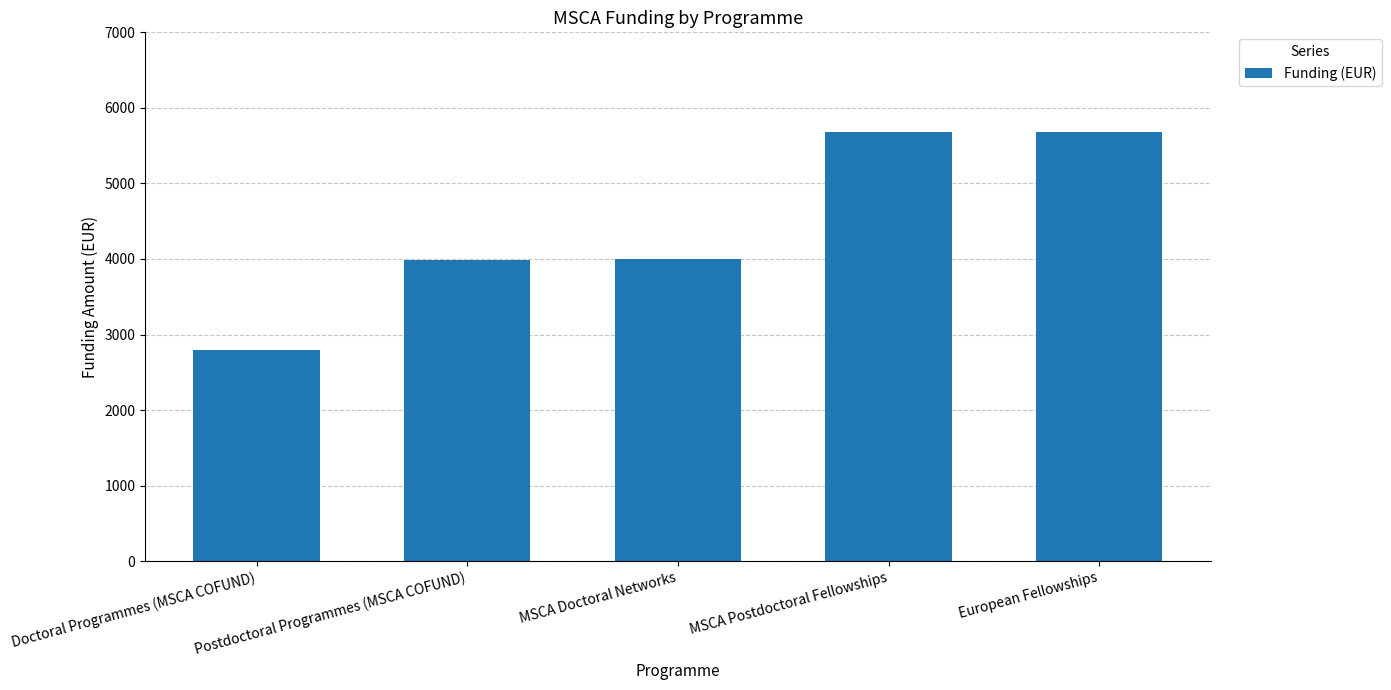

How many bars are there in total?

5